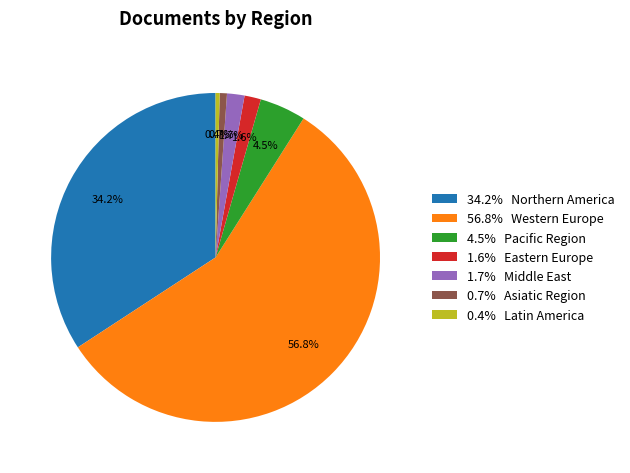

Approximately how many times larger is the value at 56.8% Western Europe compared to 0.7% Asiatic Region?

80.4